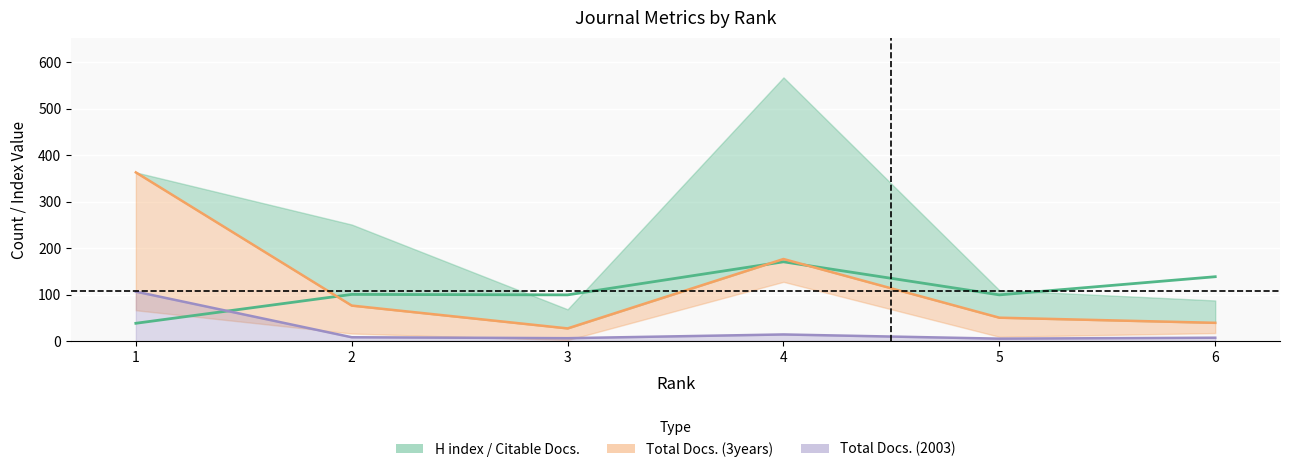

At 5, list the series in order from largest to smallest.

H index, Total Docs. (3years) line, Total Docs. (2003) line